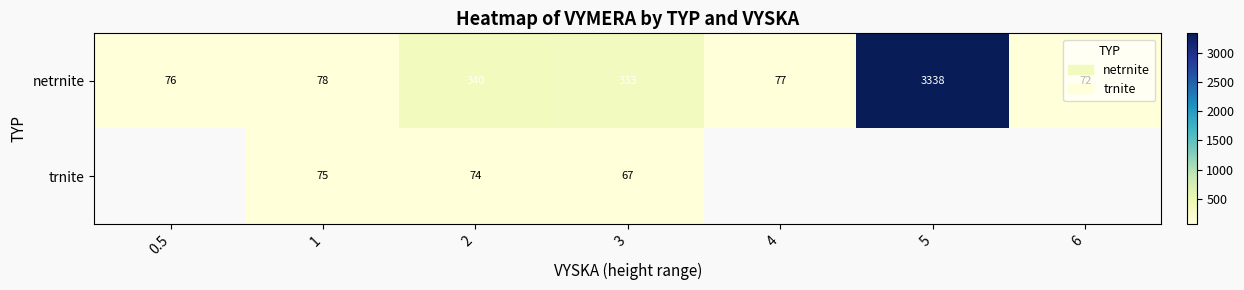

How many series are shown in this chart?

2